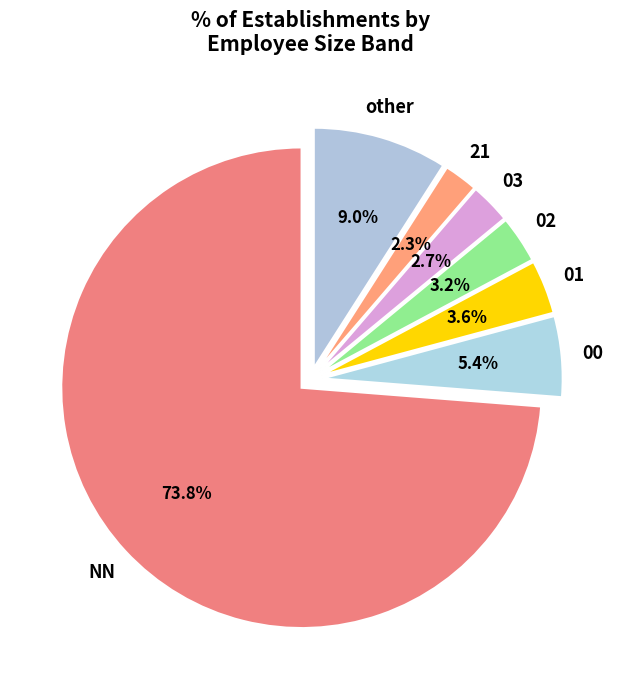

How many segments does this pie chart have?

7